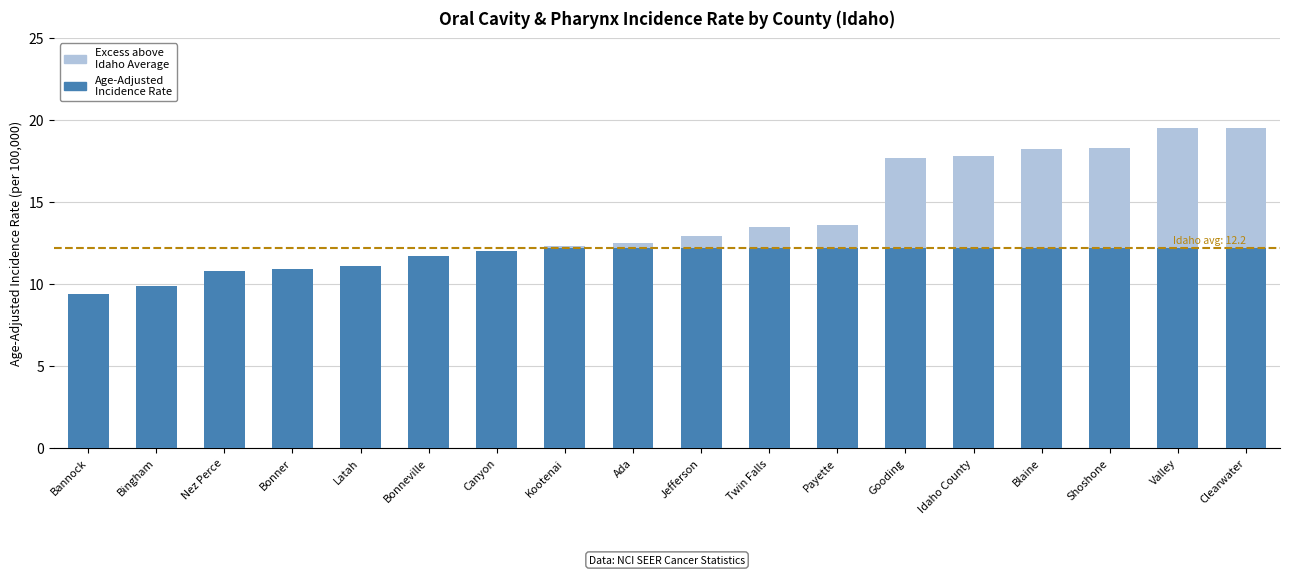

What value does the Age-Adjusted Incidence Rate series have at Twin Falls?

12.2